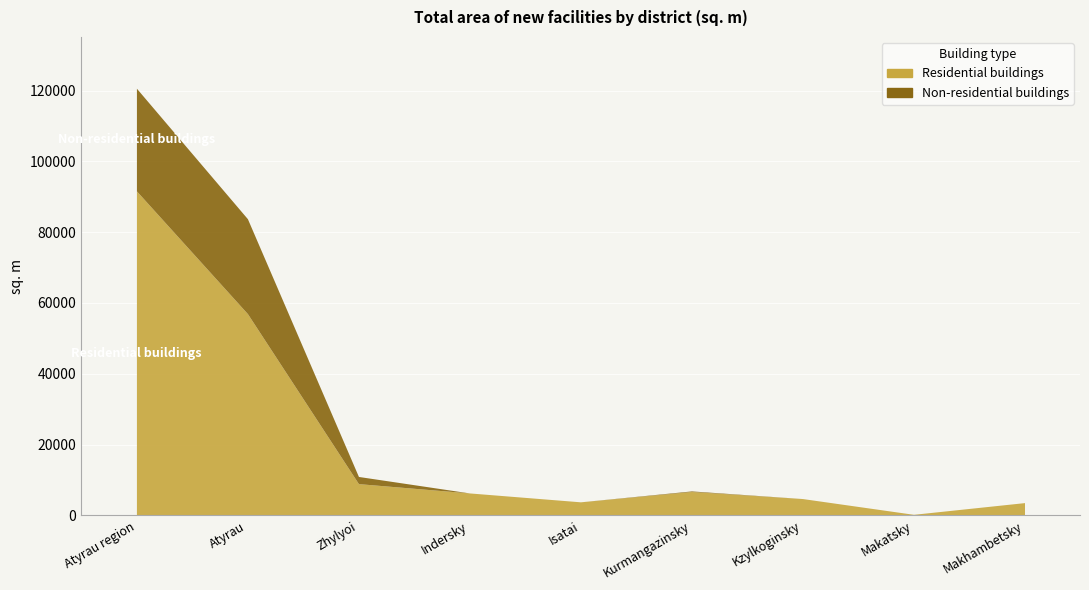

What is the label of the 7th point from the right?

Zhylyoi